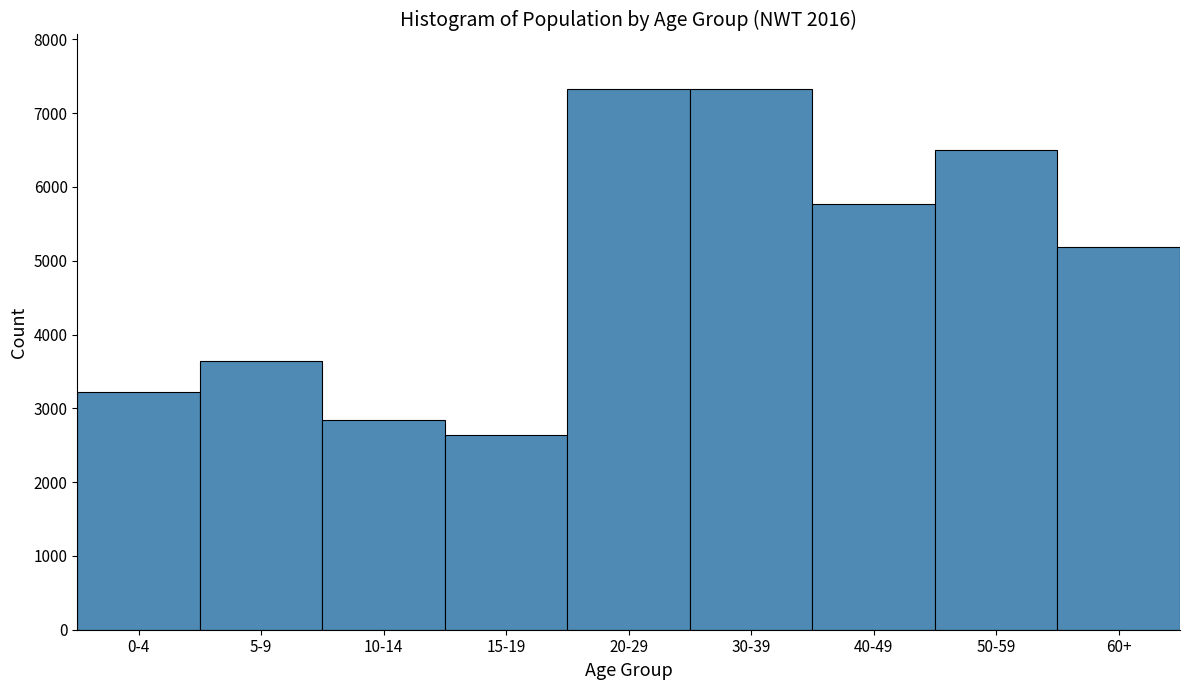

What is the minimum value shown in the chart?

2645